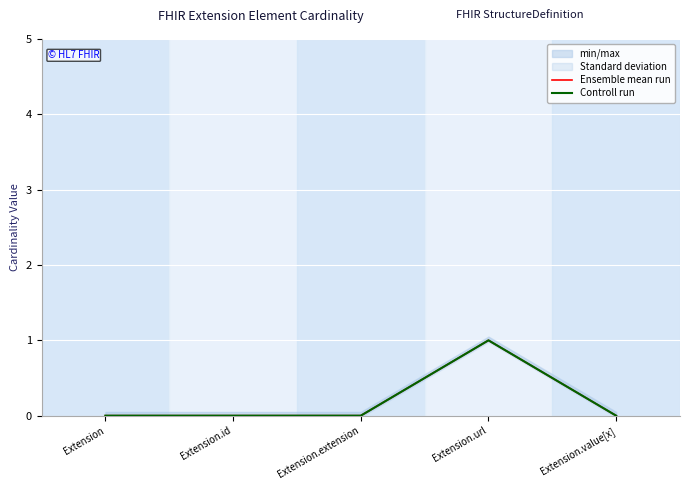

Reading left to right, extract all data points from this chart.

Ensemble mean run: 0	0	0	1	0
Controll run: 0	0	0	1	0